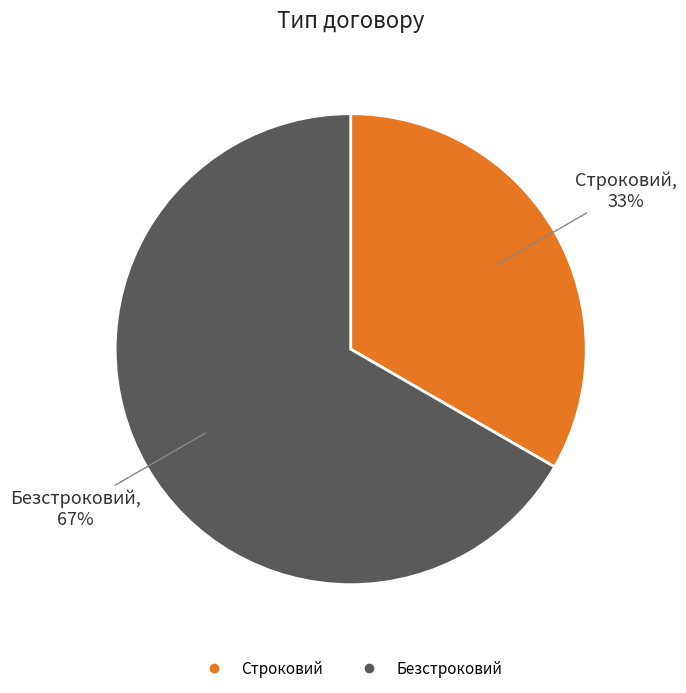

Rank the categories by value from lowest to highest.

Строковий, Безстроковий